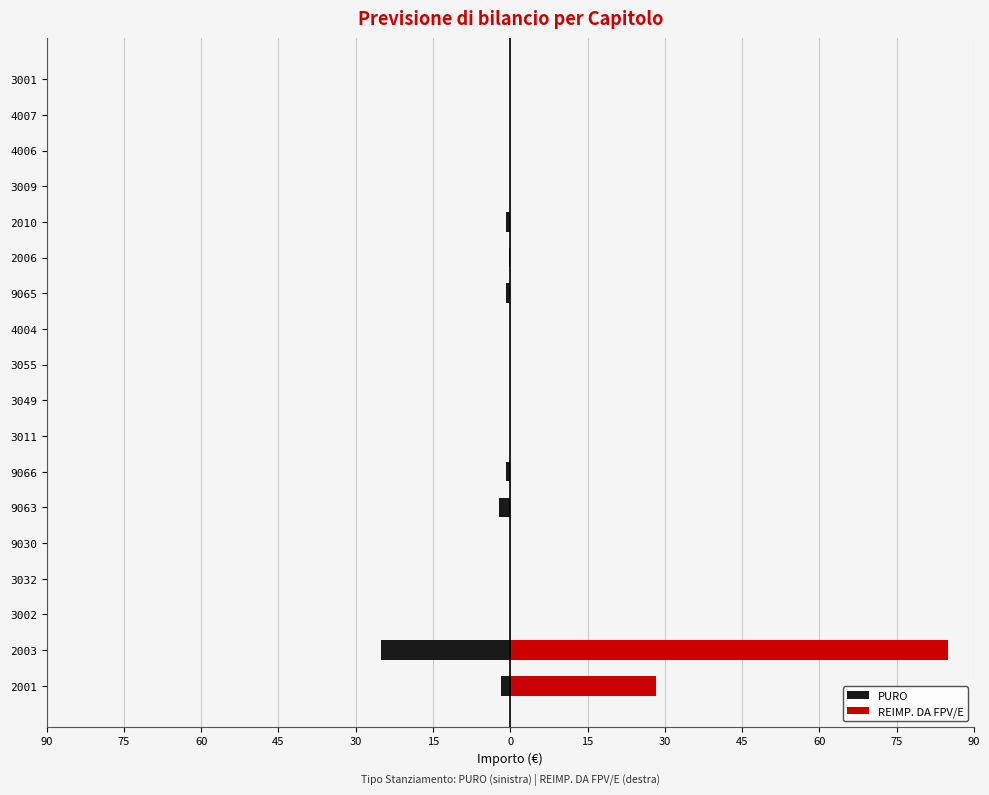

What is the average value of the PURO series?

-1.8